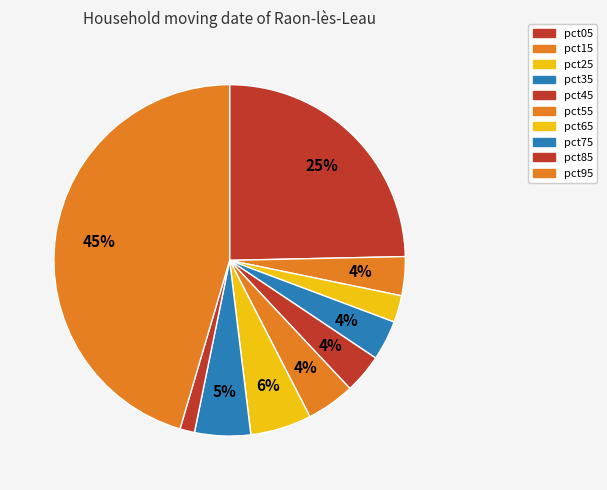

To the nearest percent, what is the difference between the pct95 and pct55 slice percentages?

41%